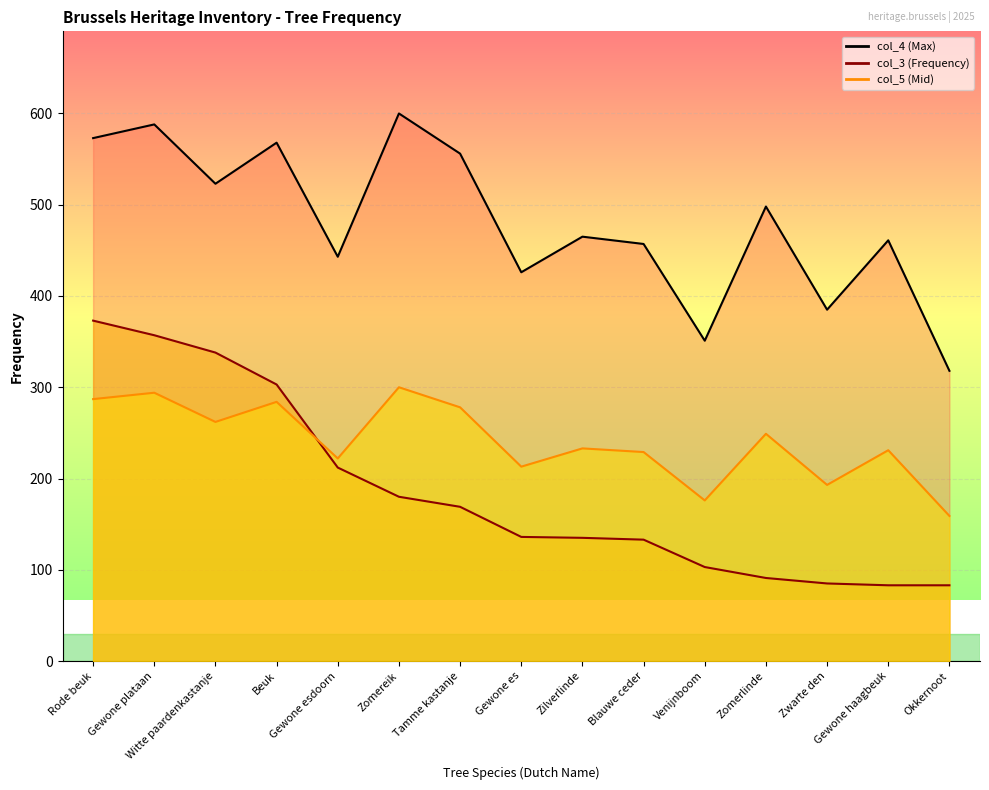

What is the value of the col_3 point at the 9th from the left?

135